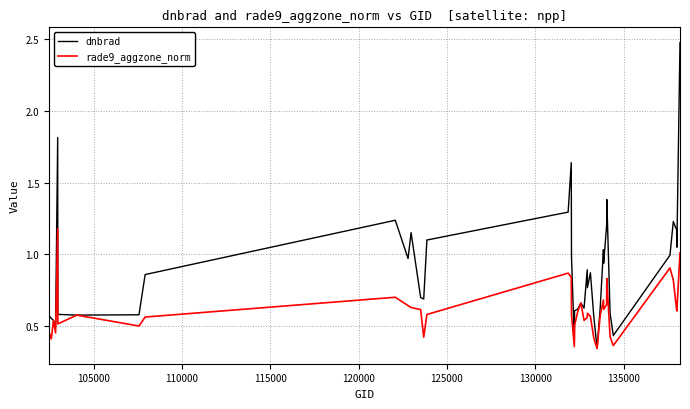

Rank the series by their average value, from lowest to highest.

rade9_aggzone_norm, dnbrad